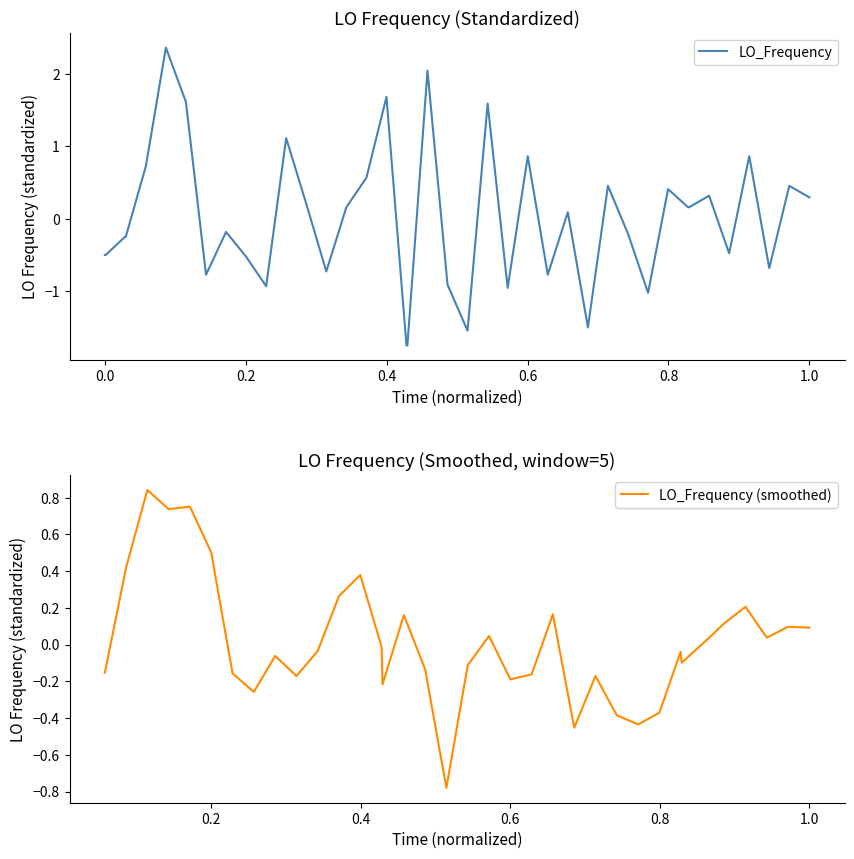

What is the highest value of the LO_Frequency series?

2.4